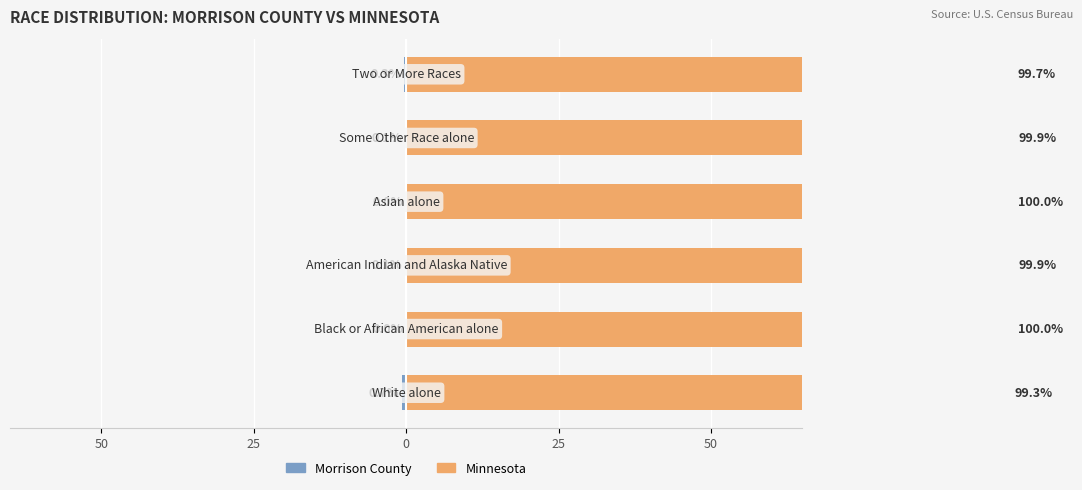

Which series has the largest range (max minus min)?

Minnesota